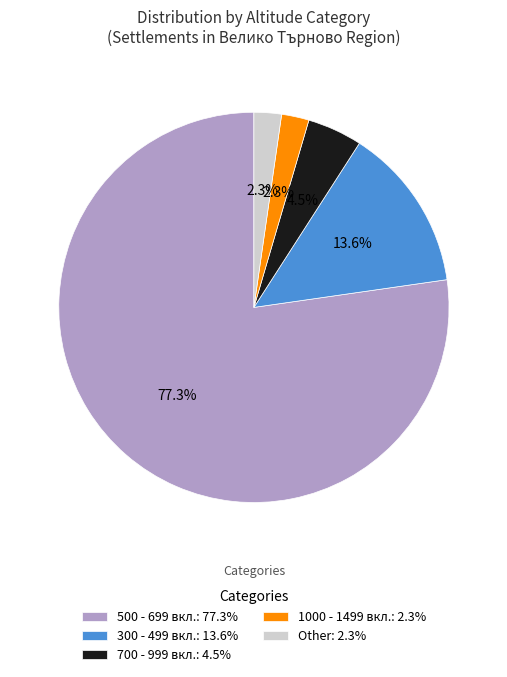

Which category has the biggest portion of the pie?

500 - 699 вкл.: 77.3%